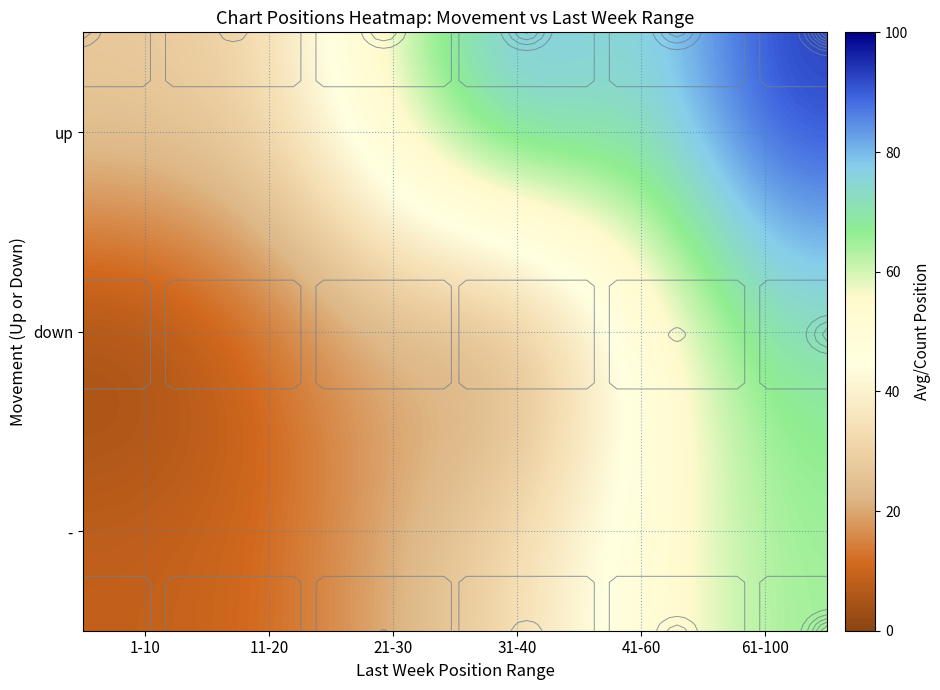

How many series are shown in this chart?

3